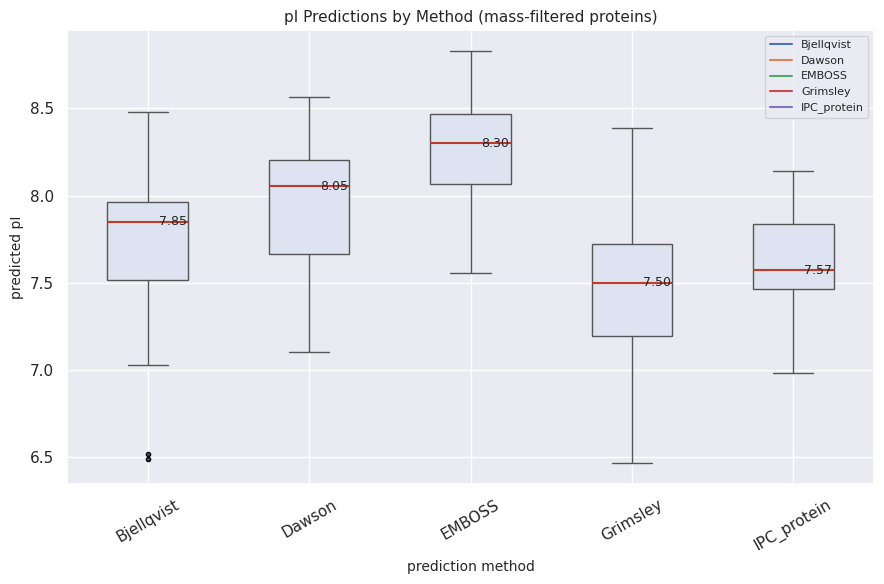

Which box's median line is the highest?

EMBOSS